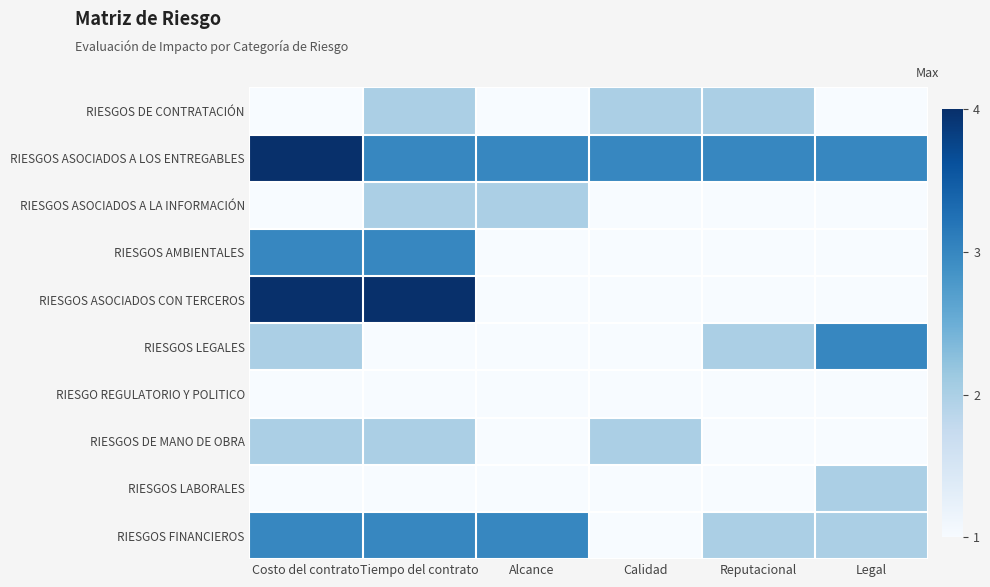

Which series has the widest spread of values?

RIESGOS ASOCIADOS CON TERCEROS